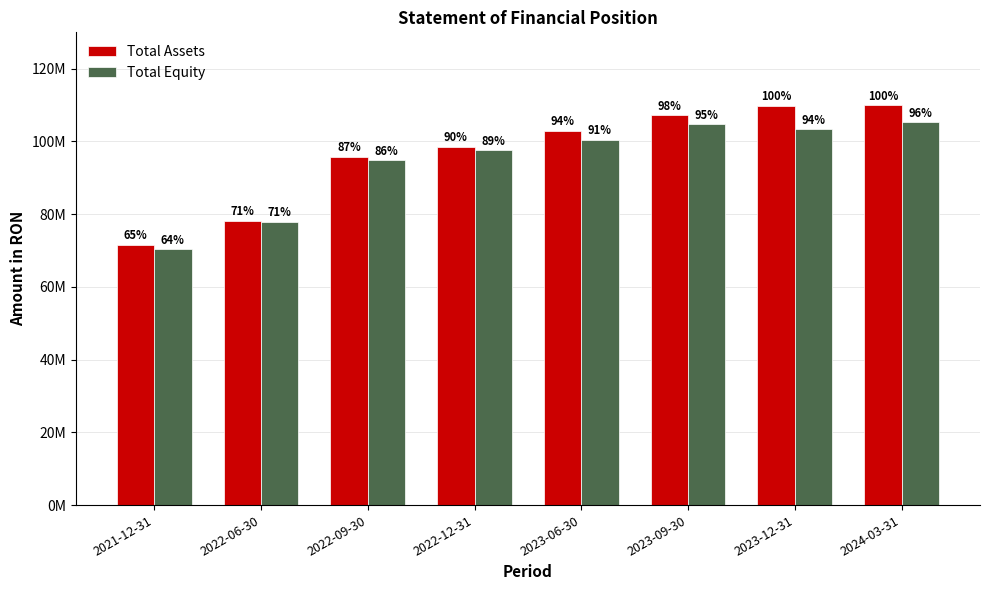

True or false: Total Assets has a value of 57423281.7 at 2022-12-31.

False